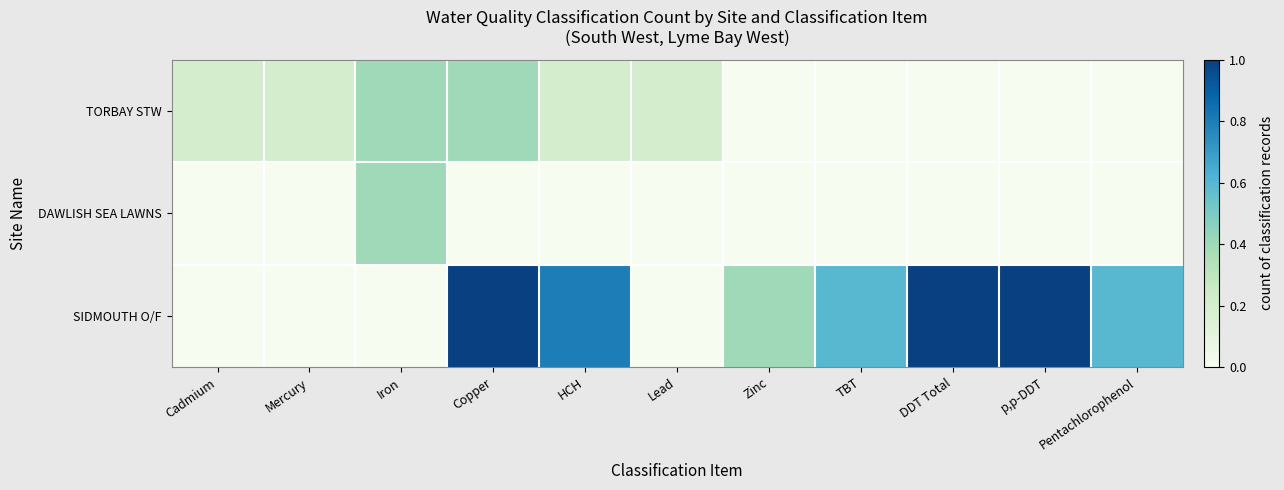

Rank the series by their maximum value, from lowest to highest.

TORBAY STW, DAWLISH SEA LAWNS, SIDMOUTH O/F